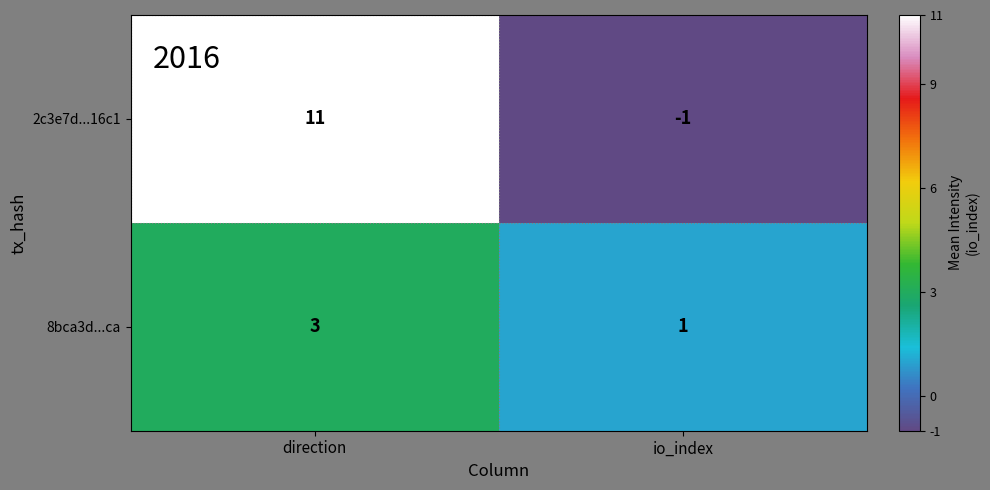

List the series in order of their overall mean, highest first.

2c3e7d...16c1, 8bca3d...ca